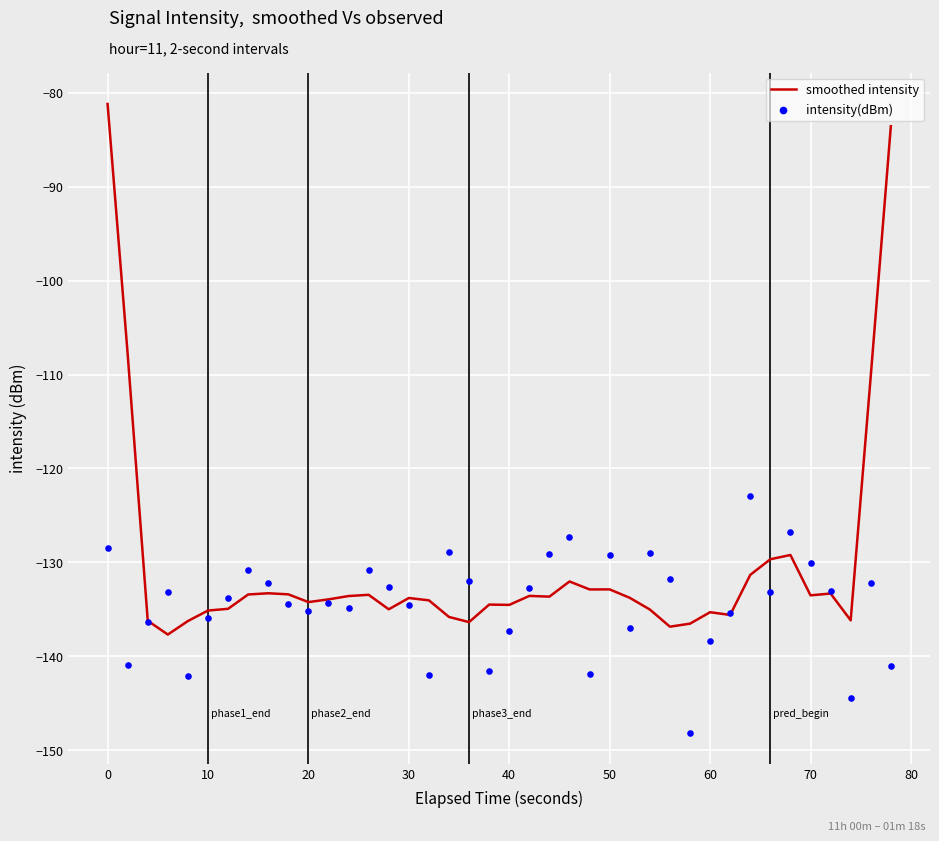

Is it true that smoothed intensity equals -233.3 at 50?

False